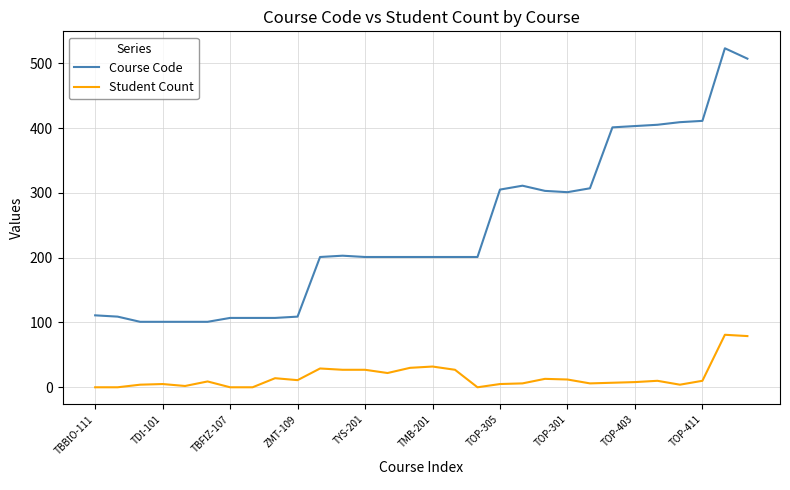

Rank the series by their maximum value, from highest to lowest.

Course Code, Student Count